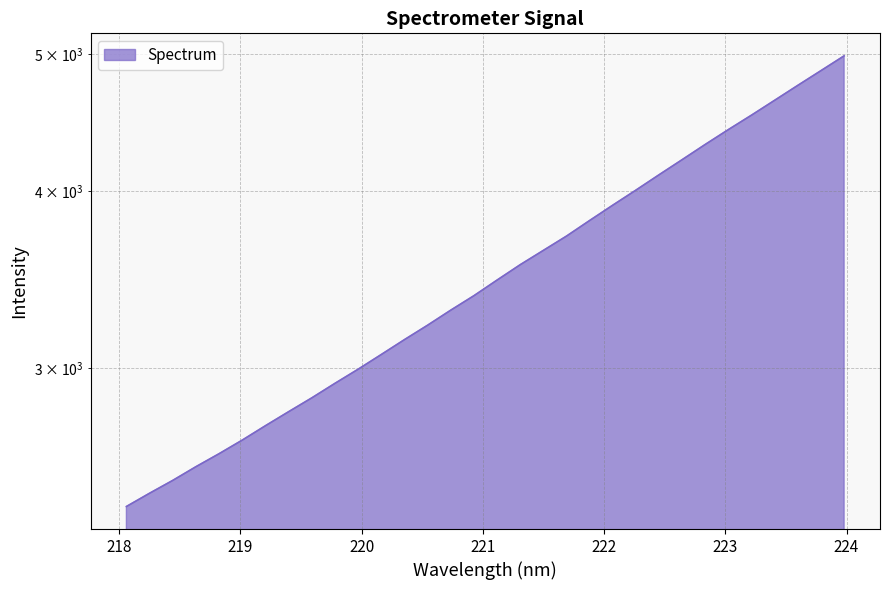

The value at 221.1174 is 3463.2. True or false?

True